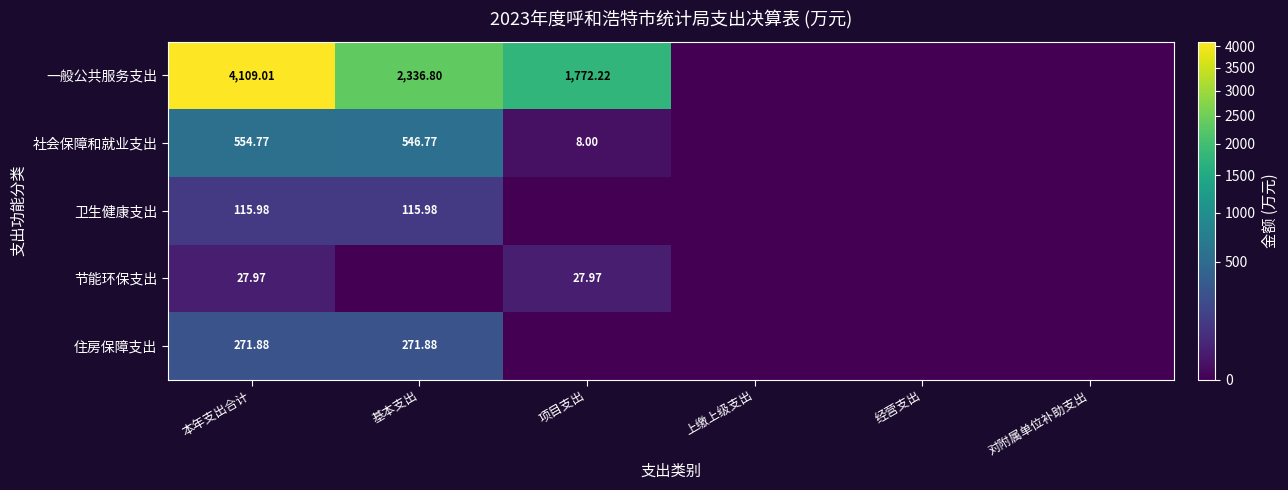

Rank the categories by 社会保障和就业支出 value from highest to lowest.

本年支出合计, 基本支出, 项目支出, 上缴上级支出, 经营支出, 对附属单位补助支出